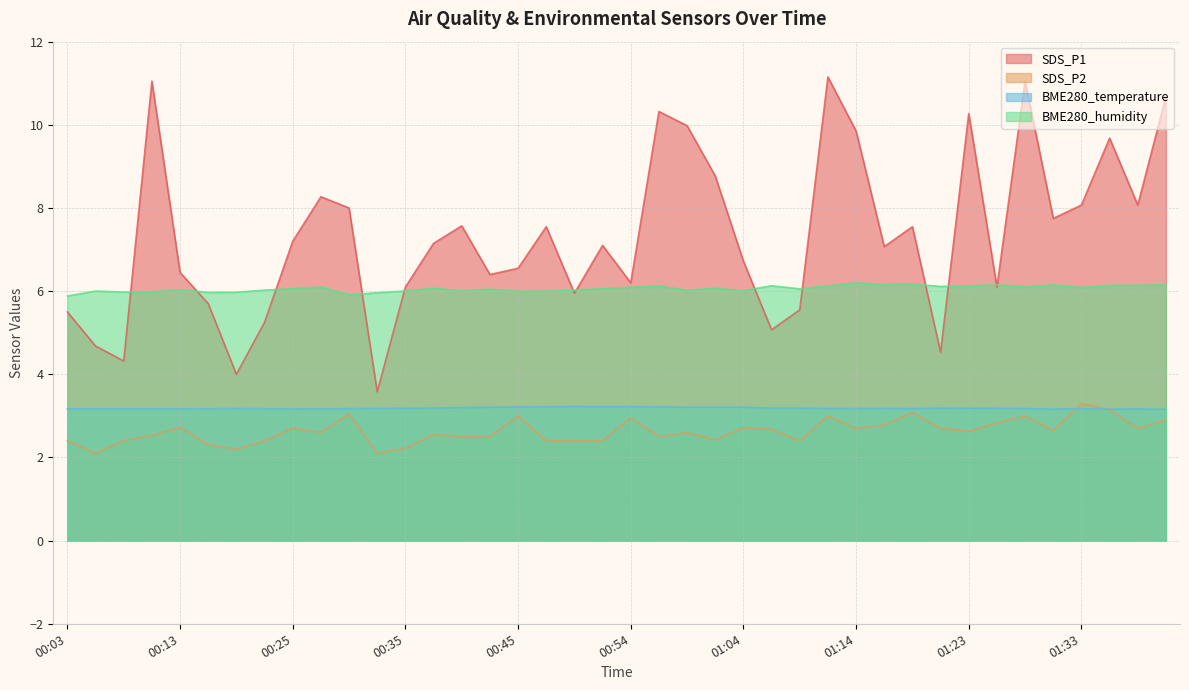

What is the value of the BME280_humidity point at the 28th from the left?

6.1